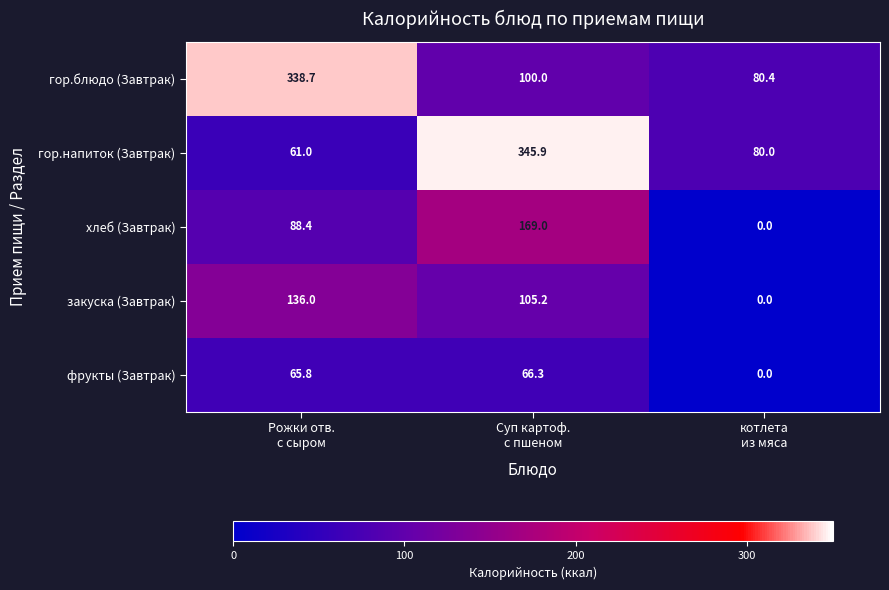

Which series has the largest range (max minus min)?

гор.напиток (Завтрак)